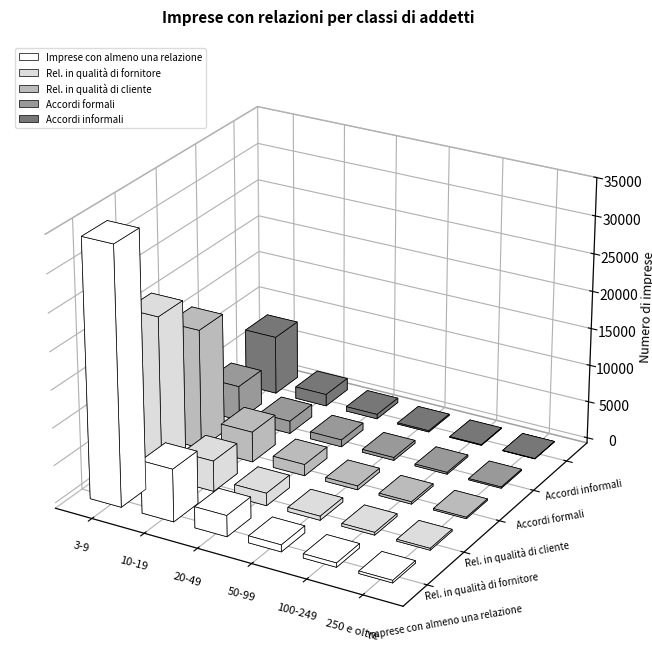

The value of Rel. in qualità di cliente at 3-9 is 16099. True or false?

True